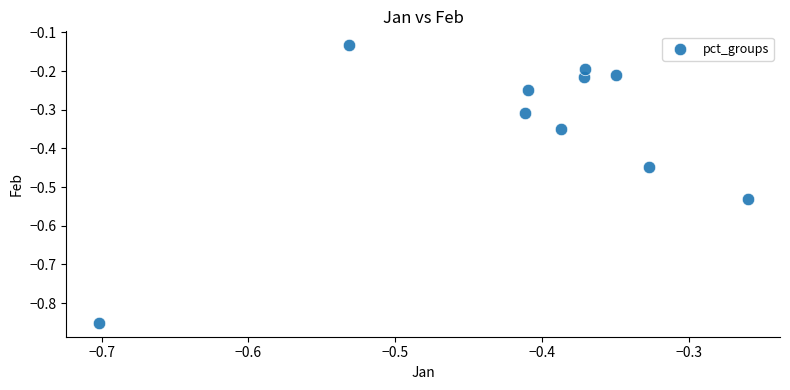

What is the range of Y values (max minus min)?

0.7